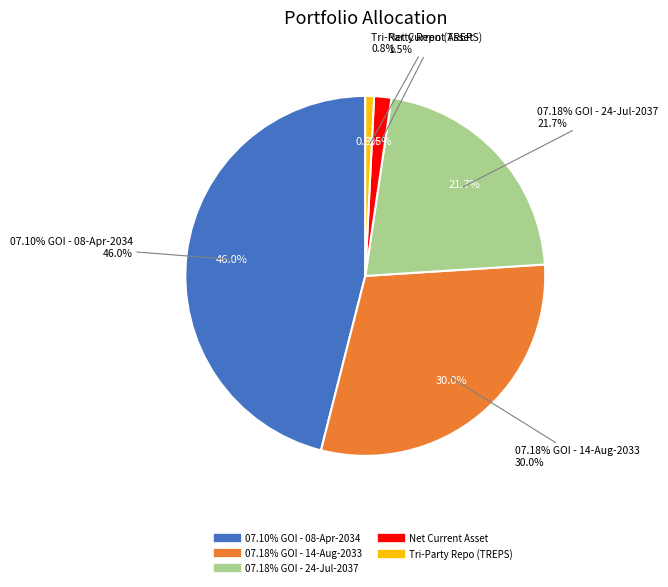

How many slices are in this pie chart?

5